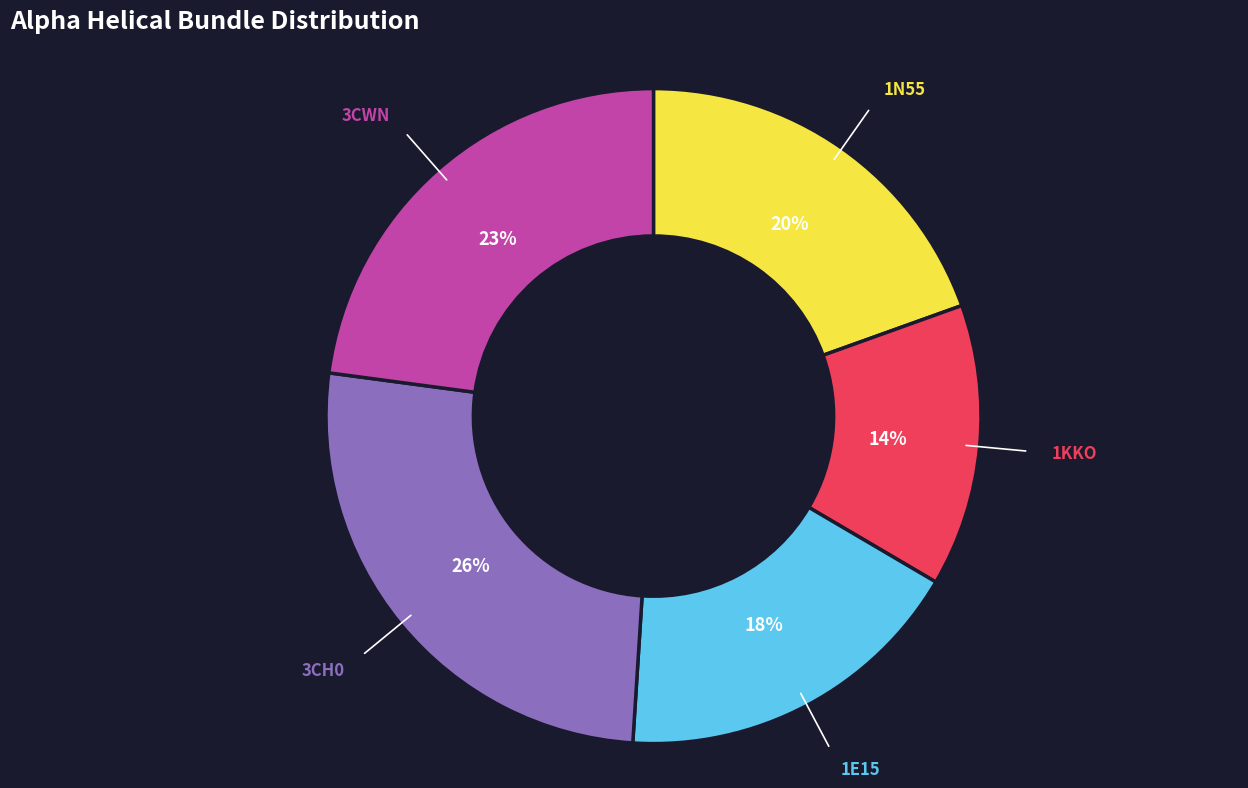

Which has a higher value, 1E15 or 3CH0?

3CH0